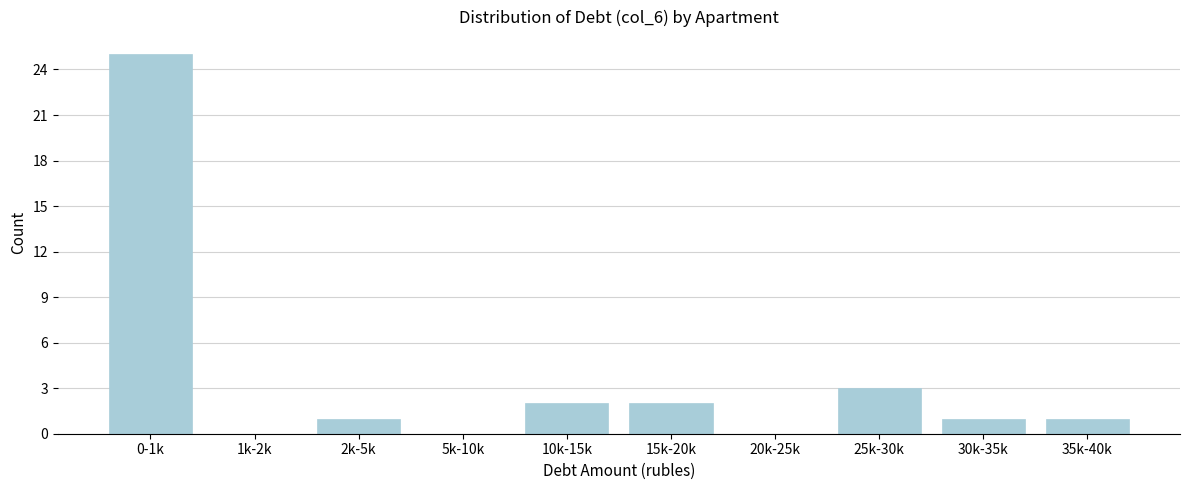

Reading left to right, extract all data points from this chart.

0-1k=25	1k-2k=0	2k-5k=1	5k-10k=0	10k-15k=2	15k-20k=2	20k-25k=0	25k-30k=3	30k-35k=1	35k-40k=1